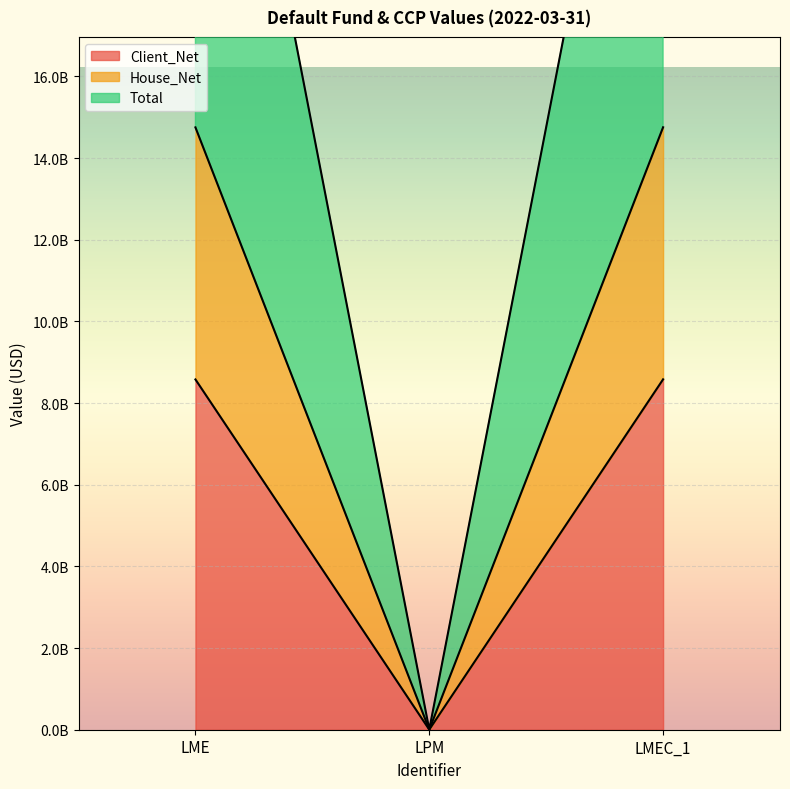

True or false: Total has a value of 1866825 at LPM.

False